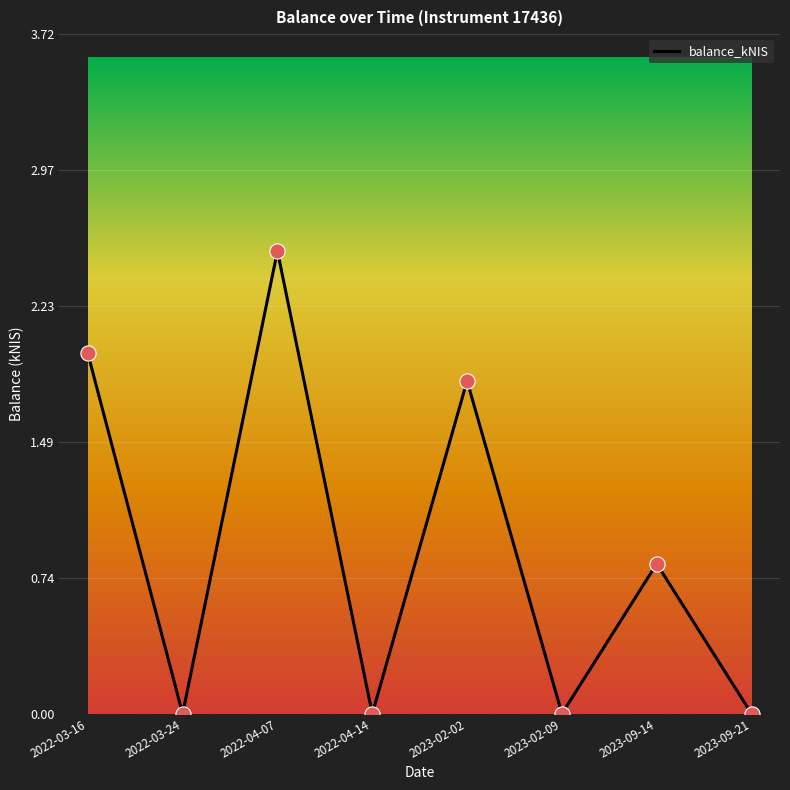

Between 2023-09-21 and 2023-02-02, which is larger?

2023-02-02